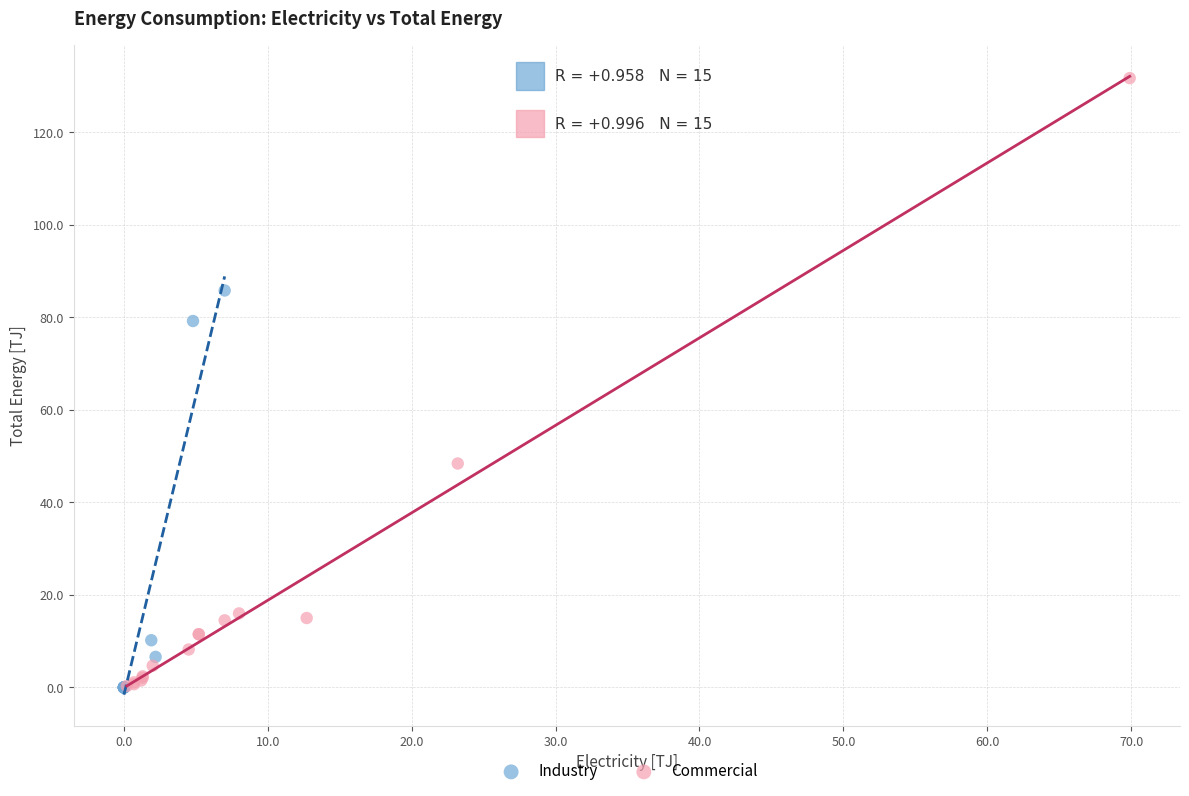

Which series reaches the maximum Y coordinate?

Commercial